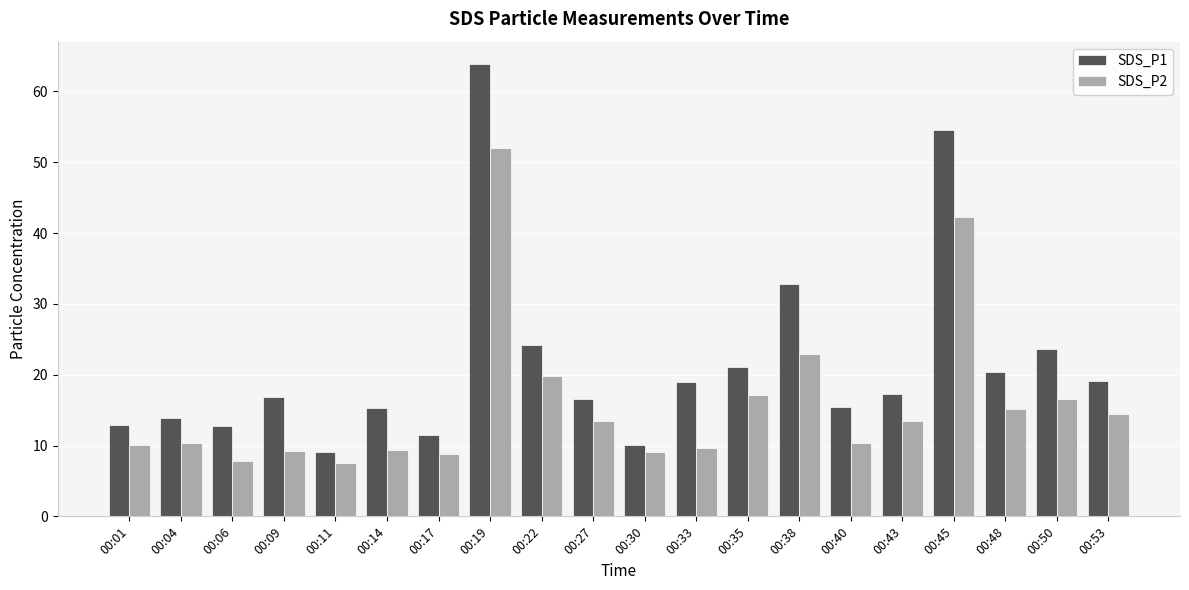

What is the average value of the SDS_P2 series?

16.0